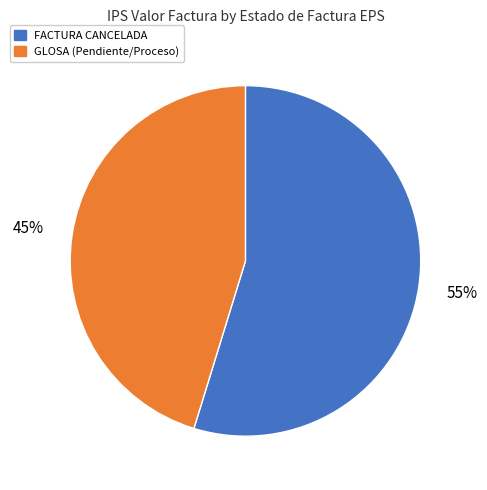

Count the number of slices in the pie.

2